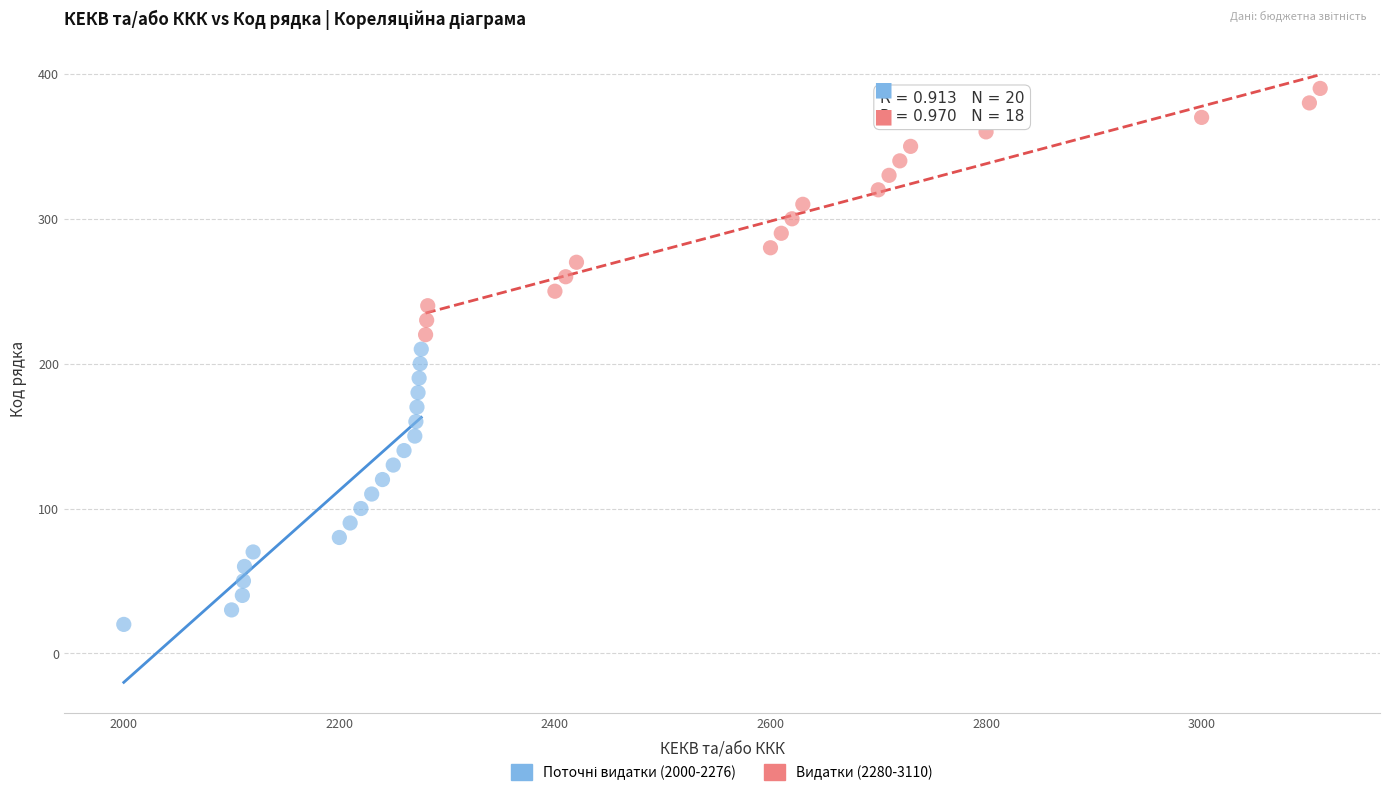

Which series reaches the maximum Y coordinate?

Видатки (2280-3110)